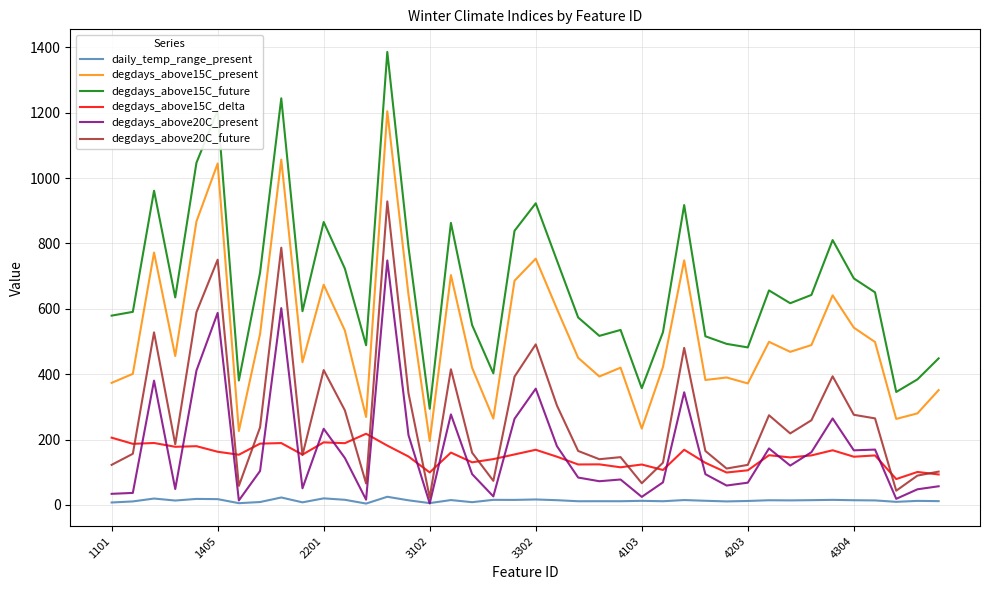

What is the highest value of the degdays_above15C_present series?

1204.7